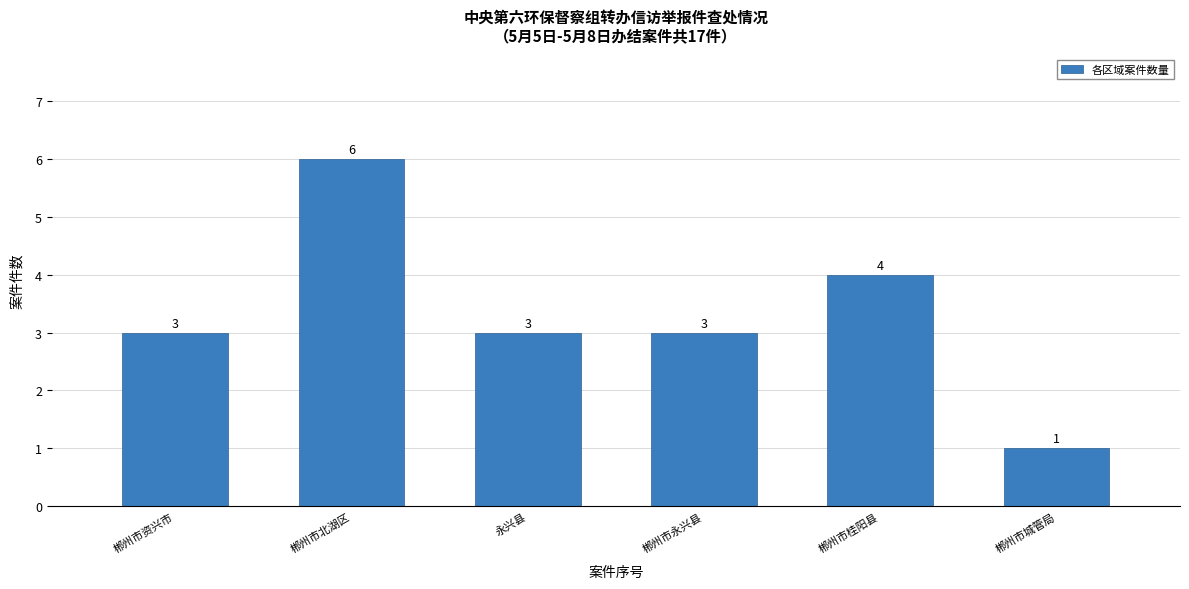

The value at 郴州市永兴县 is 3. True or false?

True